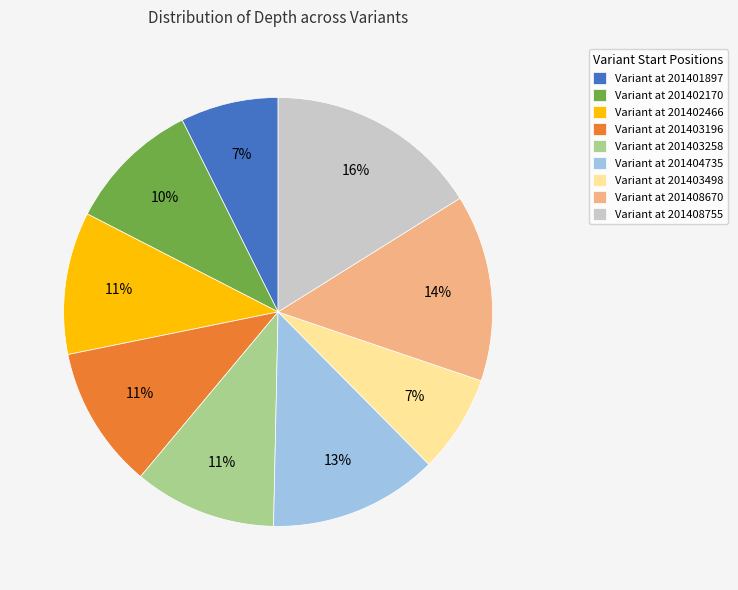

Is the sum of Variant at 201401897 and Variant at 201408670 greater than half?

No